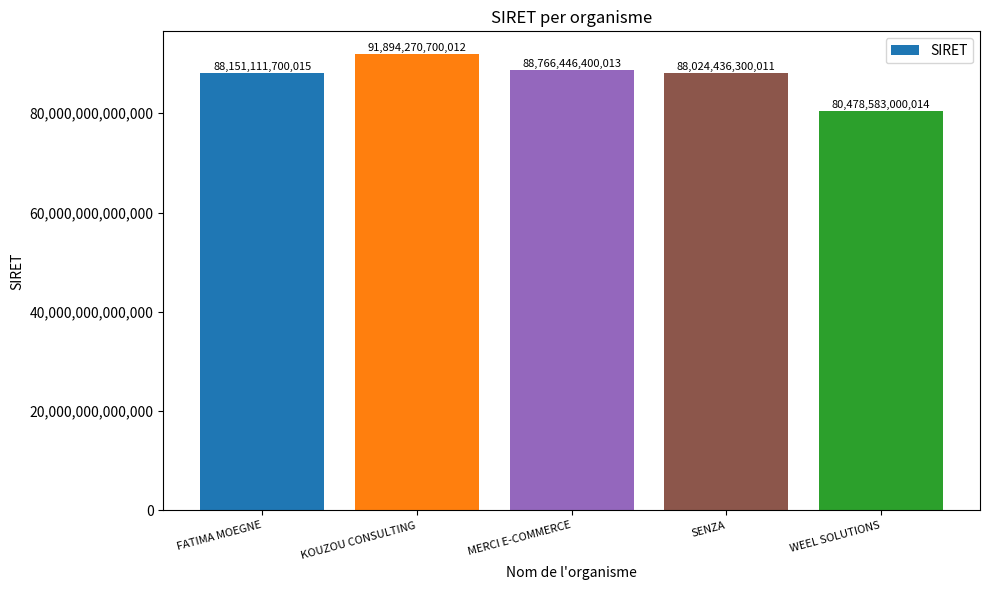

Rank the categories by value from highest to lowest.

KOUZOU CONSULTING, MERCI E-COMMERCE, FATIMA MOEGNE, SENZA, WEEL SOLUTIONS